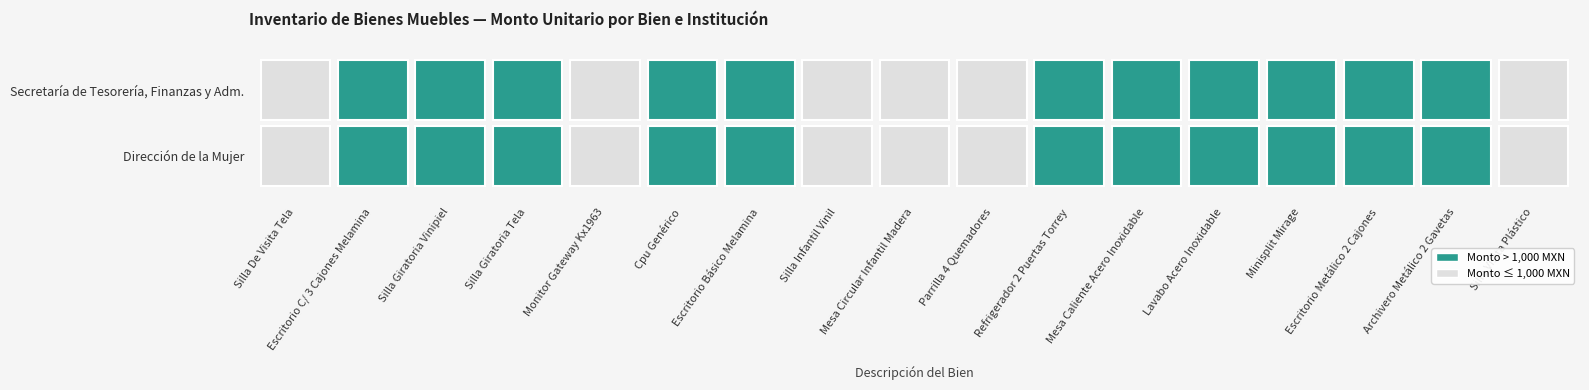

Is the value of Secretaría de Tesorería, Finanzas y Adm. at Silla Giratoria Tela greater than the value of Dirección de la Mujer at Cpu Genérico?

No